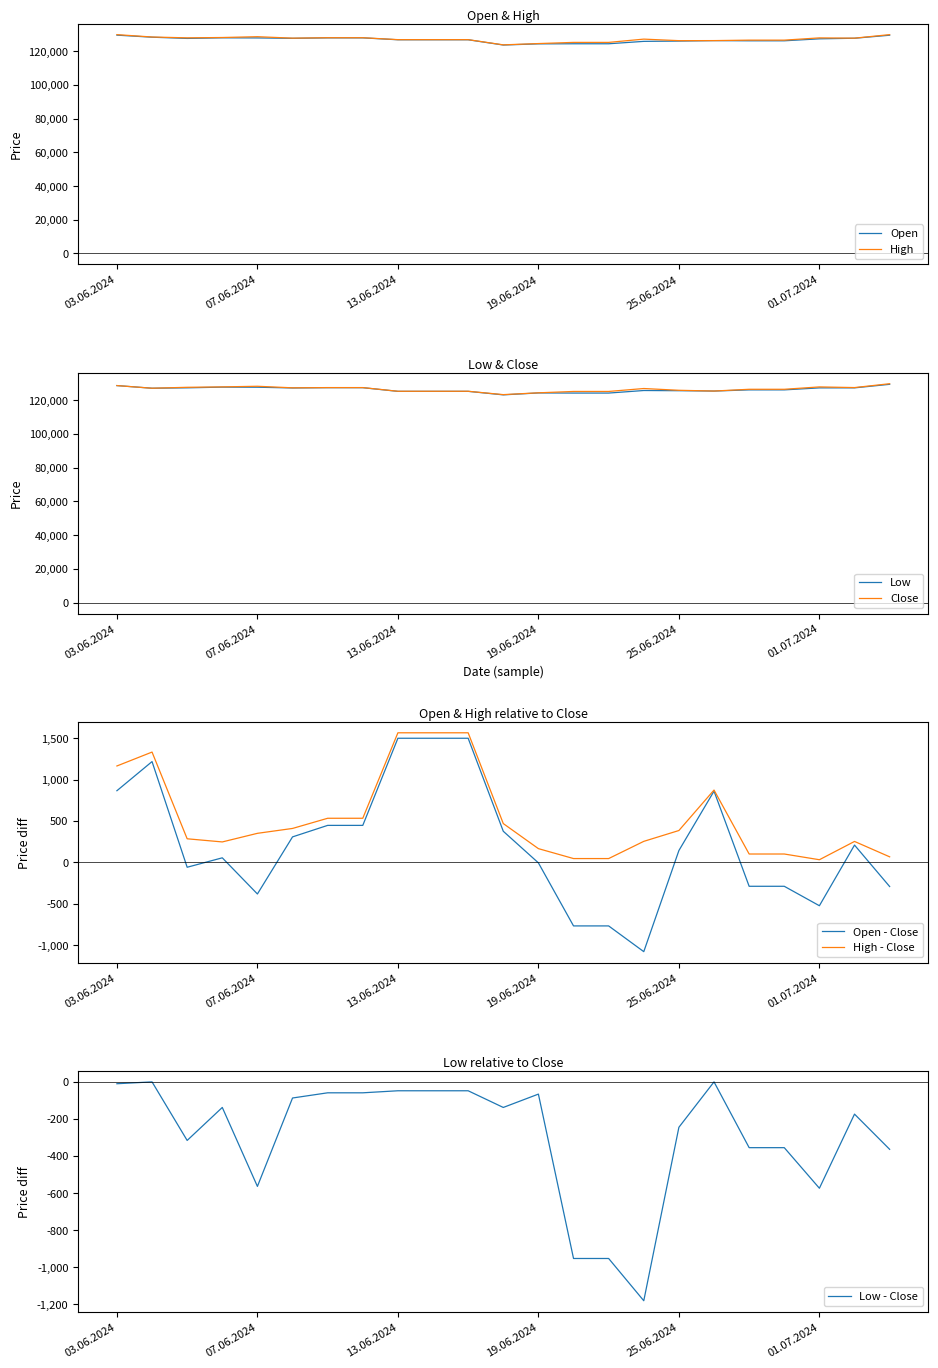

At which category does Open reach its first local valley?

05.06.2024